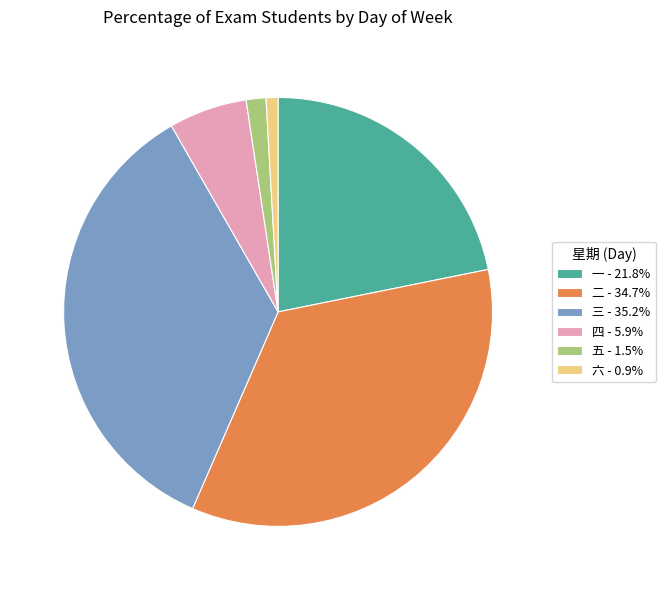

Does 二 represent more than half of the total?

No